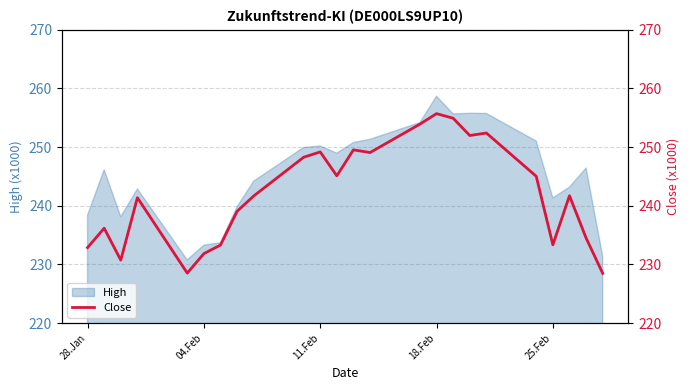

Is it true that High equals 334.7 at 04.Feb?

False